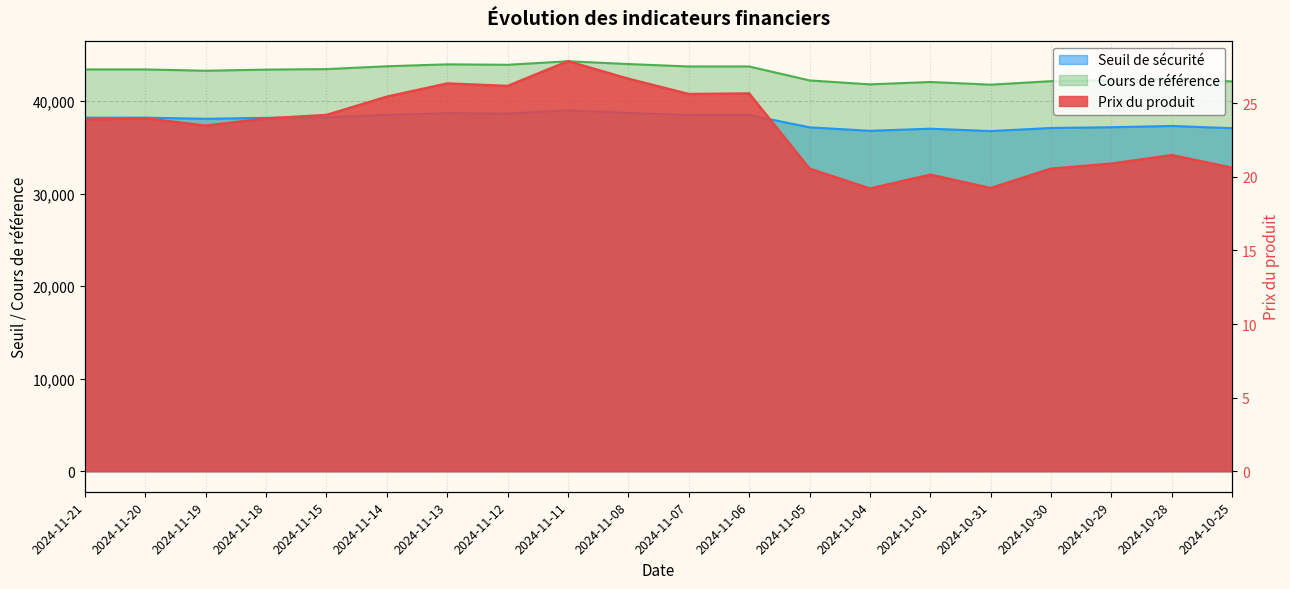

Reading left to right, extract all data points from this chart.

Prix du produit: 23.9	24.0	23.5	24.0	24.2	25.4	26.4	26.2	27.9	26.7	25.6	25.7	20.6	19.2	20.1	19.2	20.6	20.9	21.5	20.6
Seuil de sécurité: 38199.5	38199.5	38076.7	38182.8	38231.6	38500.8	38683.2	38641.7	38978.0	38710.3	38481.8	38482.3	37155.3	36779.2	37005.9	36751.8	37084.6	37165.1	37301.1	37060.7
Cours de référence: 43408.5	43408.5	43268.9	43389.6	43445.0	43750.9	43958.2	43911.0	44293.1	43989.0	43729.3	43729.9	42221.9	41794.6	42052.2	41763.5	42141.5	42233.1	42387.6	42114.4